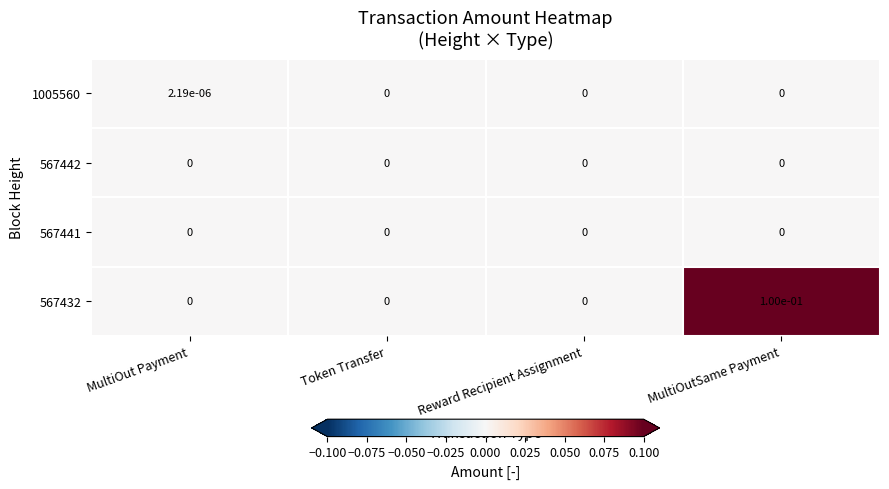

At which category is the sum across all series the highest?

MultiOutSame Payment